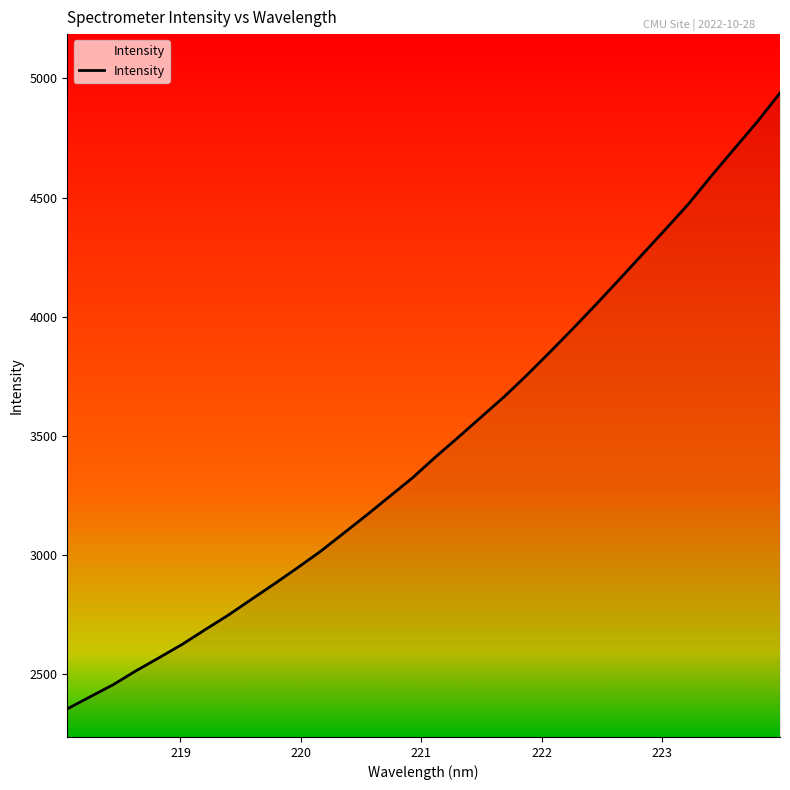

What is the smallest value displayed?

2355.5